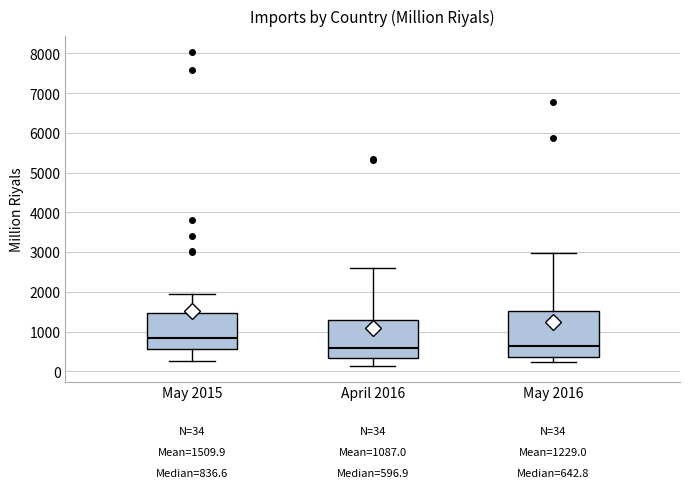

Which box is the tallest, from its lower edge to its upper edge?

May 2016